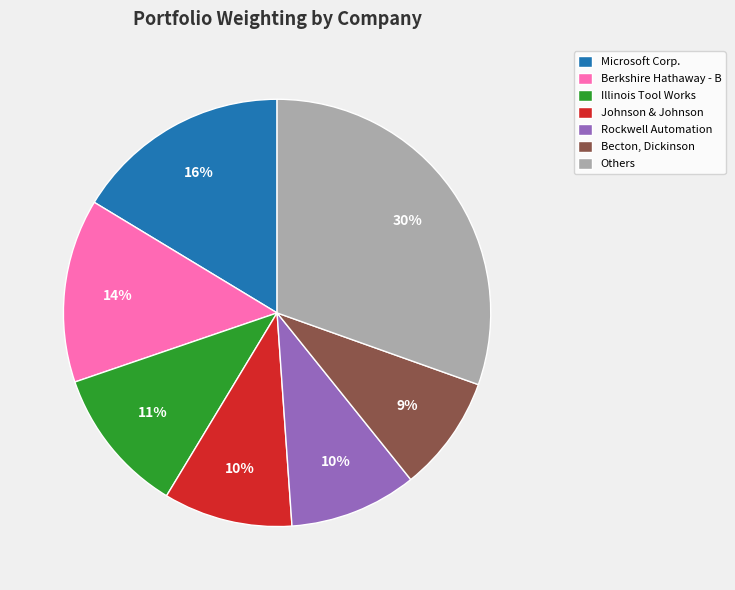

To the nearest percent, what is the difference between the Illinois Tool Works and Rockwell Automation slice percentages?

1%